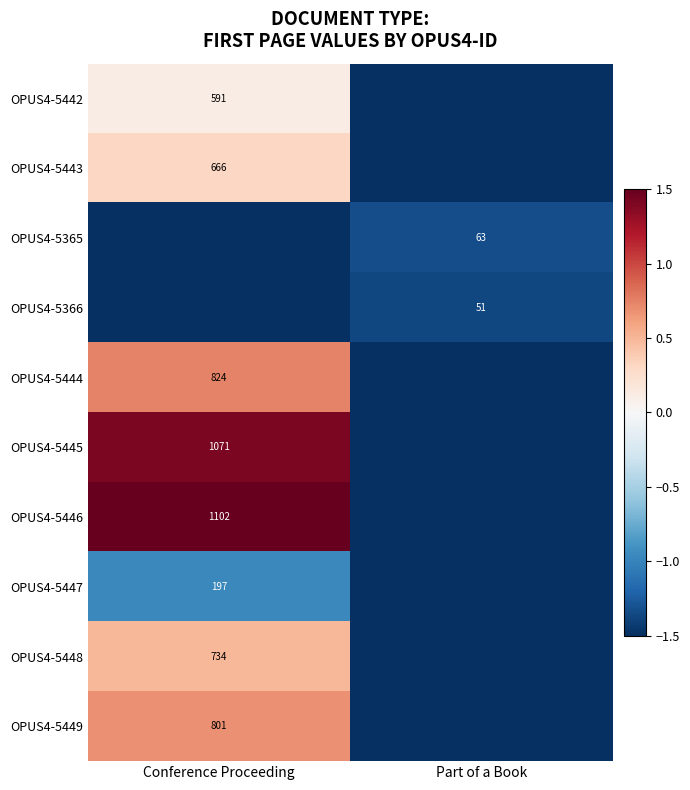

What is the spread (max minus min) of values at Part of a Book?

0.2